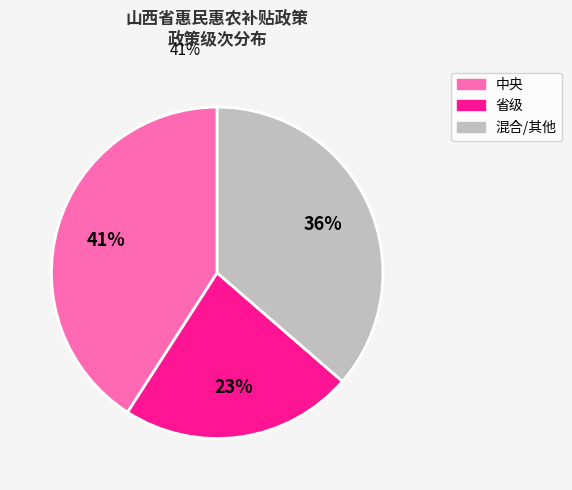

To the nearest percent, what is the difference between the largest and smallest slice percentages?

18%